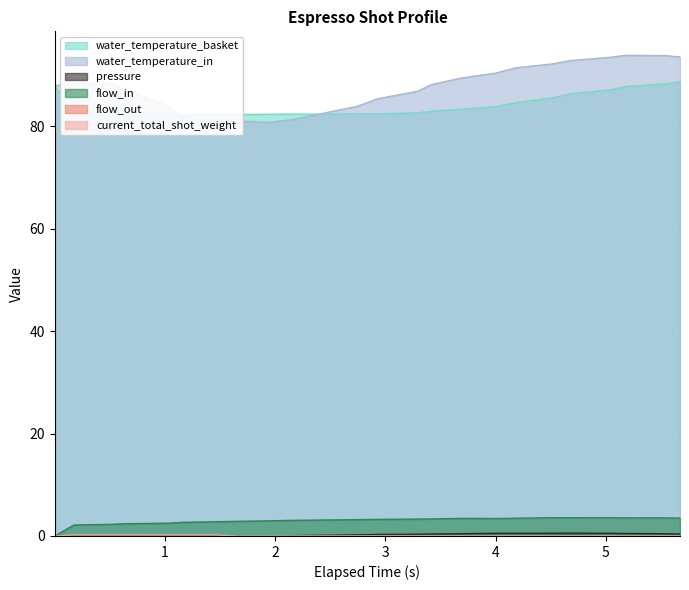

What is the highest value of the water_temperature_in series?

93.9